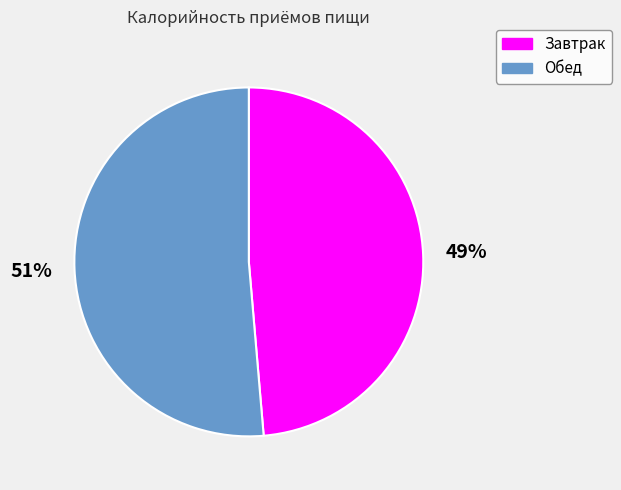

Which category has the biggest portion of the pie?

Обед